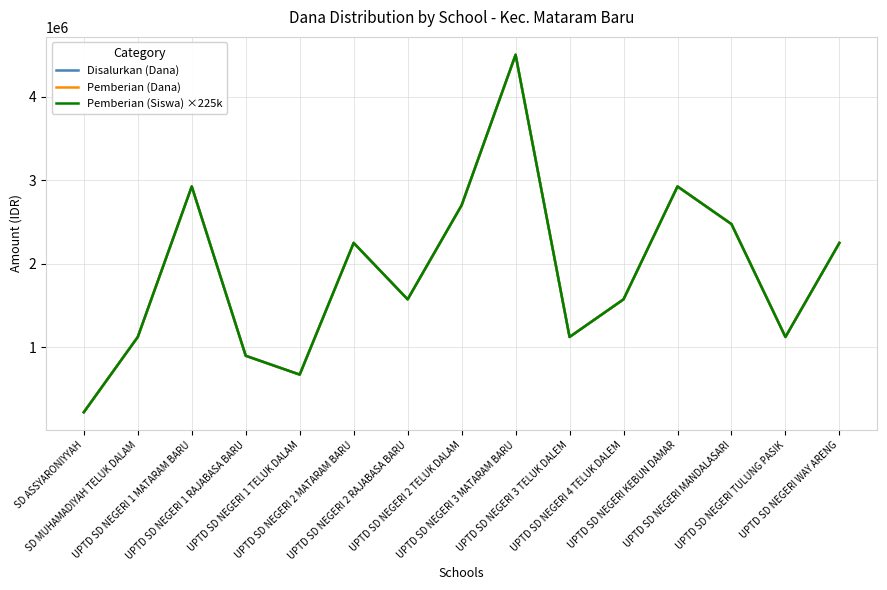

What is the sum of the Pemberian (Dana) values at SD MUHAMADIYAH TELUK DALAM and UPTD SD NEGERI 1 MATARAM BARU?

4050000